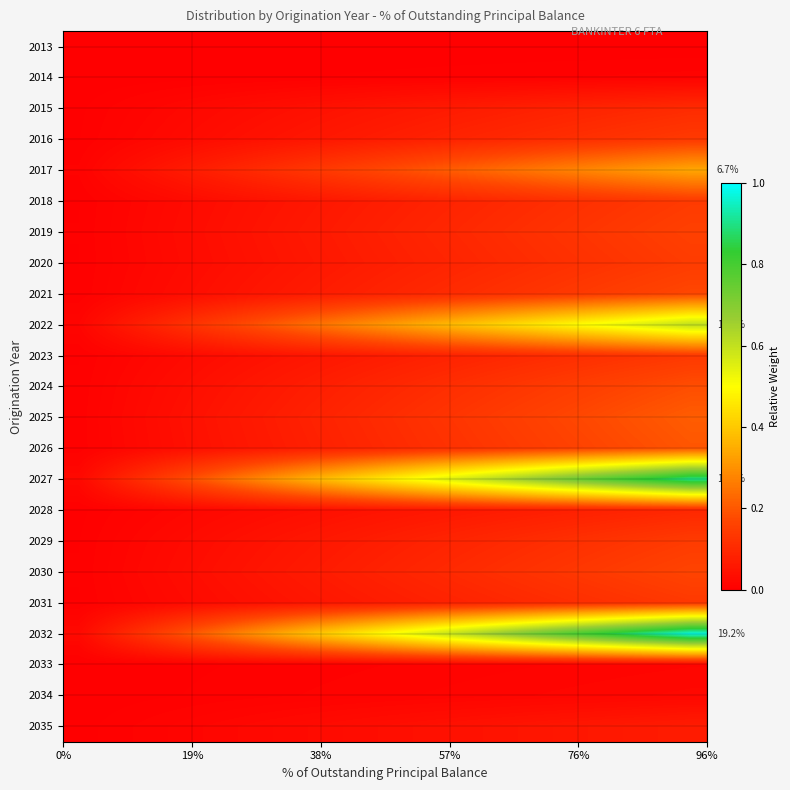

List the series in order of their peak value, highest first.

2032, 2027, 2022, 2017, 2025, 2026, 2024, 2021, 2030, 2019, 2020, 2029, 2018, 2016, 2023, 2031, 2015, 2028, 2035, 2034, 2033, 2014, 2013